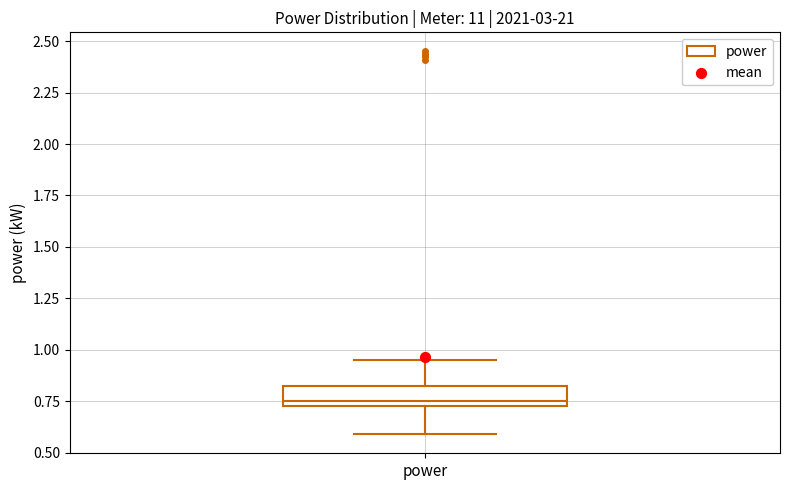

Where is the lower edge of the box for power on the y-axis? The values are not printed on the chart, so give them approximately, as read against the axis.

0.75